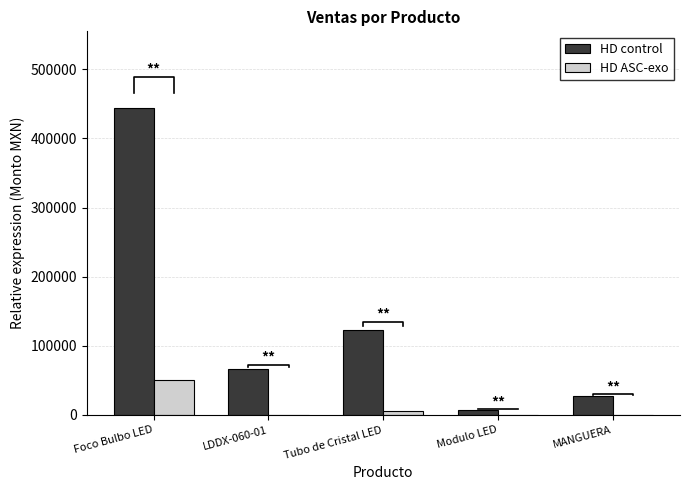

What is the difference between the highest and lowest values at Modulo LED?

7533